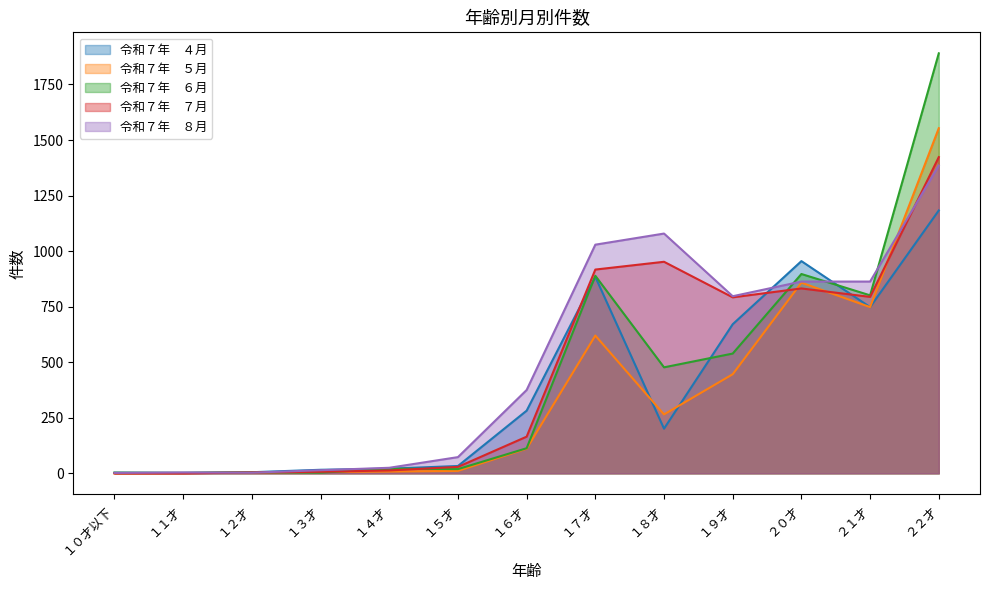

Does the chart have visible grid lines?

No